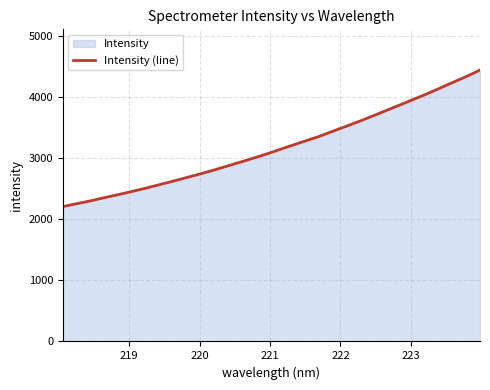

What is the difference between the maximum and minimum values?

2236.7